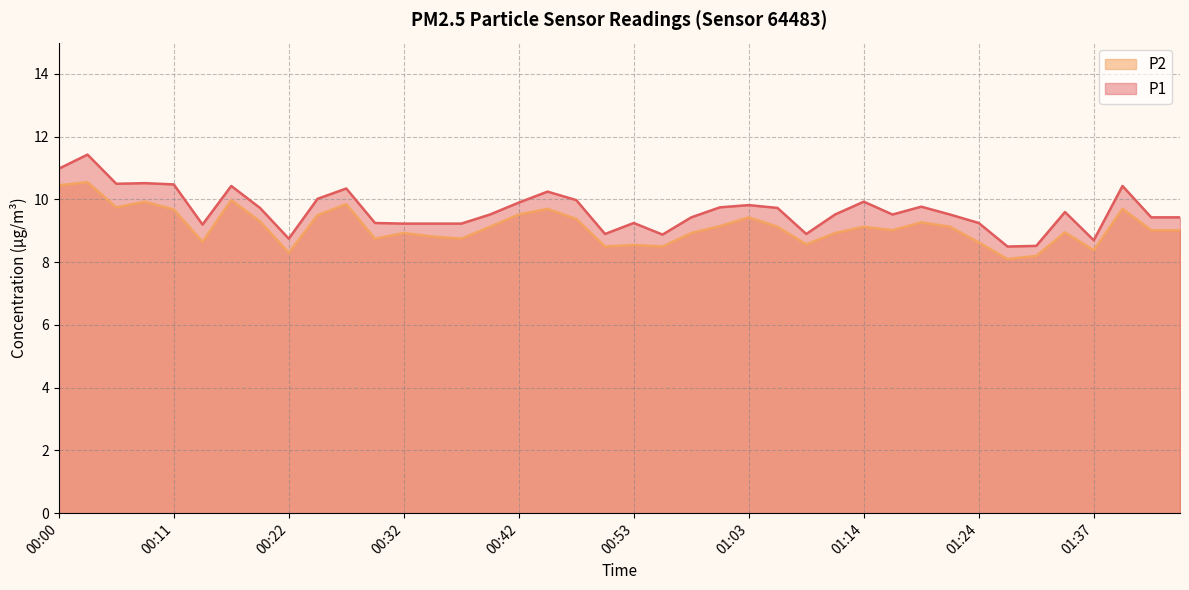

What is the highest value of the P2 series?

10.6